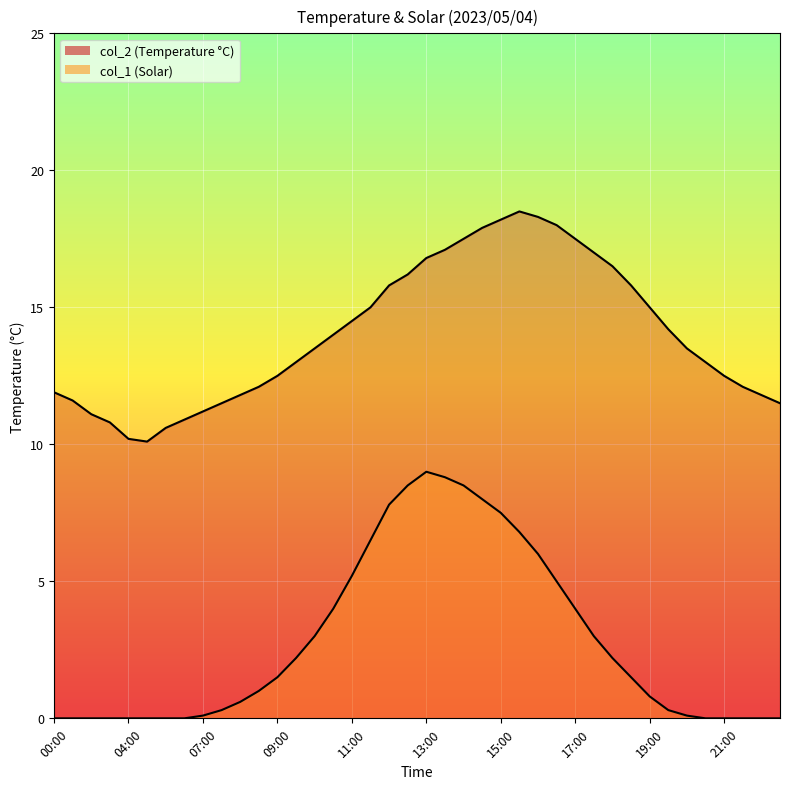

True or false: col_2 and col_1 intersect in this chart.

False